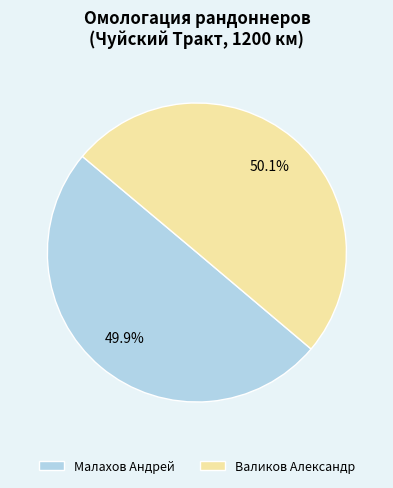

To the nearest percent, what is the average slice percentage?

50%